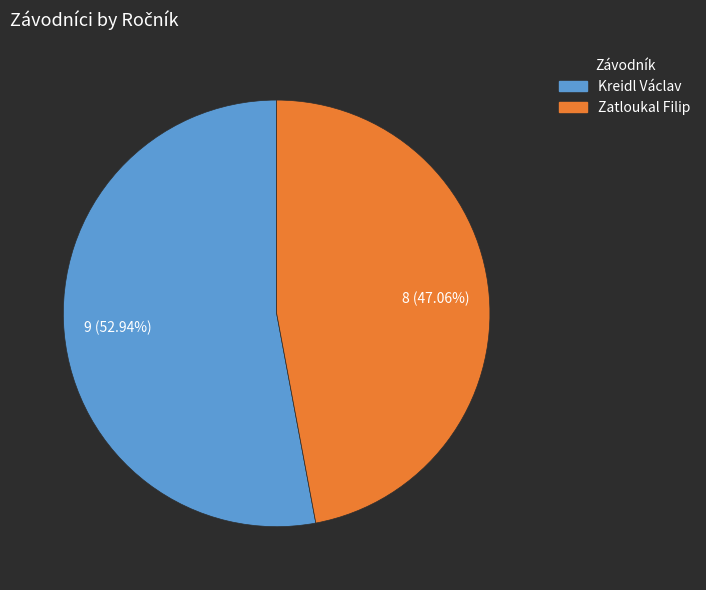

Rank the categories by value from lowest to highest.

Zatloukal Filip, Kreidl Václav